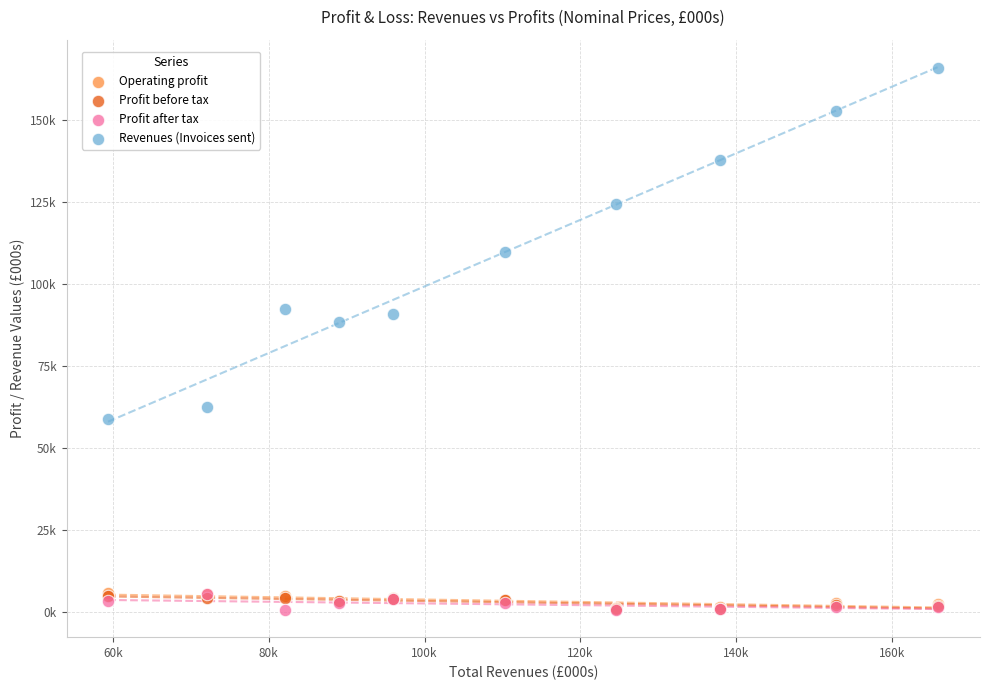

Which series reaches the maximum Y coordinate?

Revenues (Invoices sent)